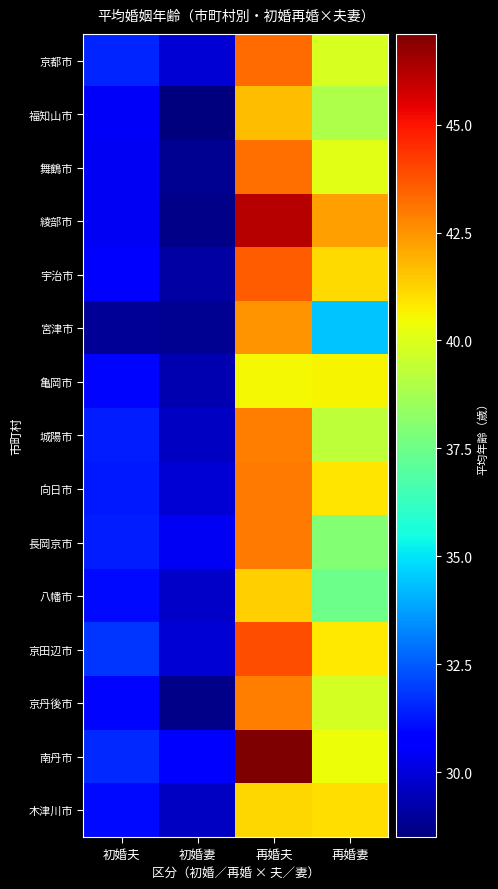

Reading right to left, list all the values displayed in this chart.

京都市: 再婚妻=39.9	再婚夫=43.3	初婚妻=29.9	初婚夫=31.5
福知山市: 再婚妻=38.9	再婚夫=41.7	初婚妻=28.5	初婚夫=30.5
舞鶴市: 再婚妻=40.1	再婚夫=43.2	初婚妻=28.8	初婚夫=30.4
綾部市: 再婚妻=42.3	再婚夫=46.2	初婚妻=28.7	初婚夫=30.4
宇治市: 再婚妻=41.1	再婚夫=43.6	初婚妻=29.1	初婚夫=30.6
宮津市: 再婚妻=34.4	再婚夫=42.5	初婚妻=28.8	初婚夫=28.9
亀岡市: 再婚妻=40.6	再婚夫=40.5	初婚妻=29.3	初婚夫=30.9
城陽市: 再婚妻=39.3	再婚夫=42.9	初婚妻=29.6	初婚夫=31.4
向日市: 再婚妻=40.9	再婚夫=43.0	初婚妻=29.9	初婚夫=31.3
長岡京市: 再婚妻=38.0	再婚夫=43.0	初婚妻=30.4	初婚夫=31.4
八幡市: 再婚妻=37.5	再婚夫=41.3	初婚妻=29.7	初婚夫=31.0
京田辺市: 再婚妻=40.8	再婚夫=43.9	初婚妻=29.9	初婚夫=31.8
京丹後市: 再婚妻=39.8	再婚夫=42.9	初婚妻=28.7	初婚夫=30.9
南丹市: 再婚妻=40.4	再婚夫=47.1	初婚妻=30.6	初婚夫=31.6
木津川市: 再婚妻=41.0	再婚夫=41.2	初婚妻=29.6	初婚夫=31.0